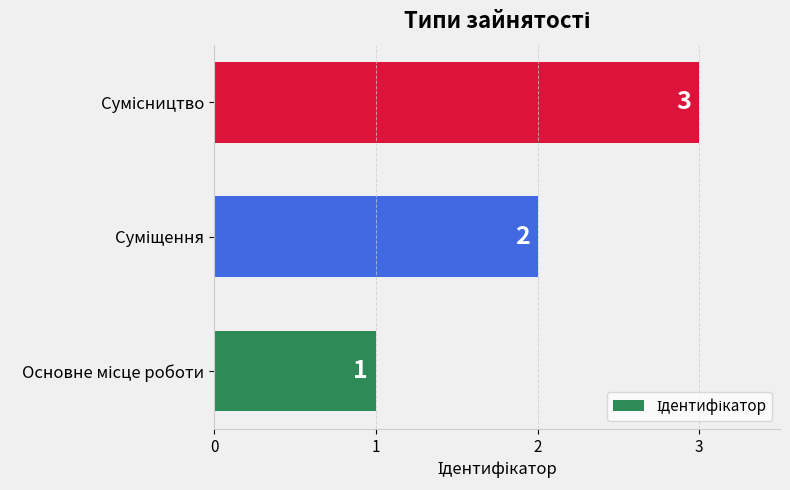

What is the sum of all values?

6